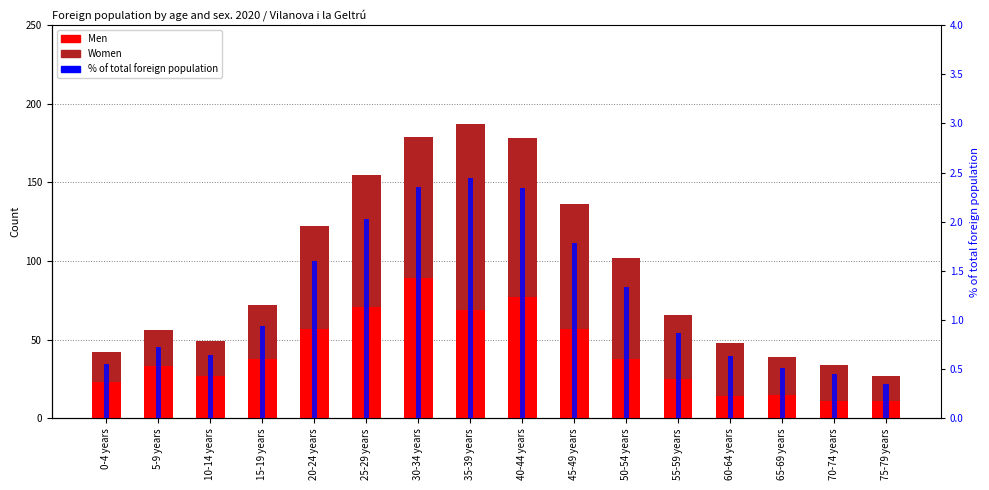

Which has a higher value, 10-14 years or 65-69 years?

10-14 years